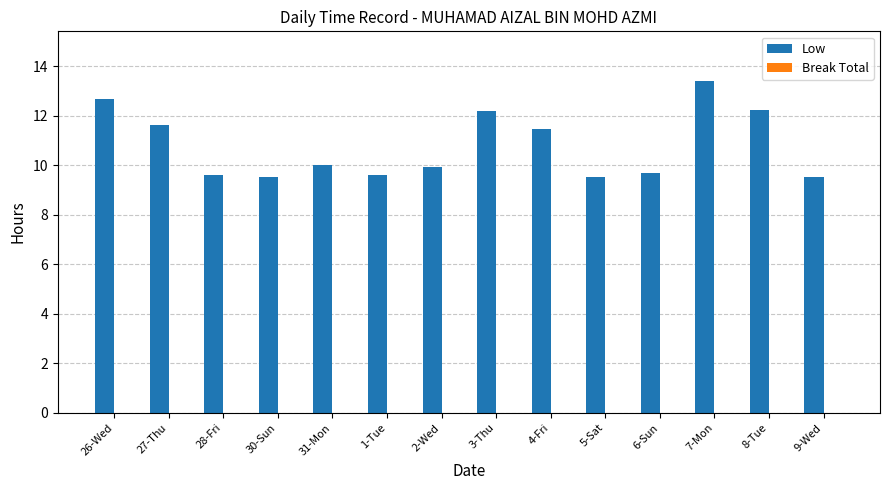

Which category has the highest value across all series?

7-Mon